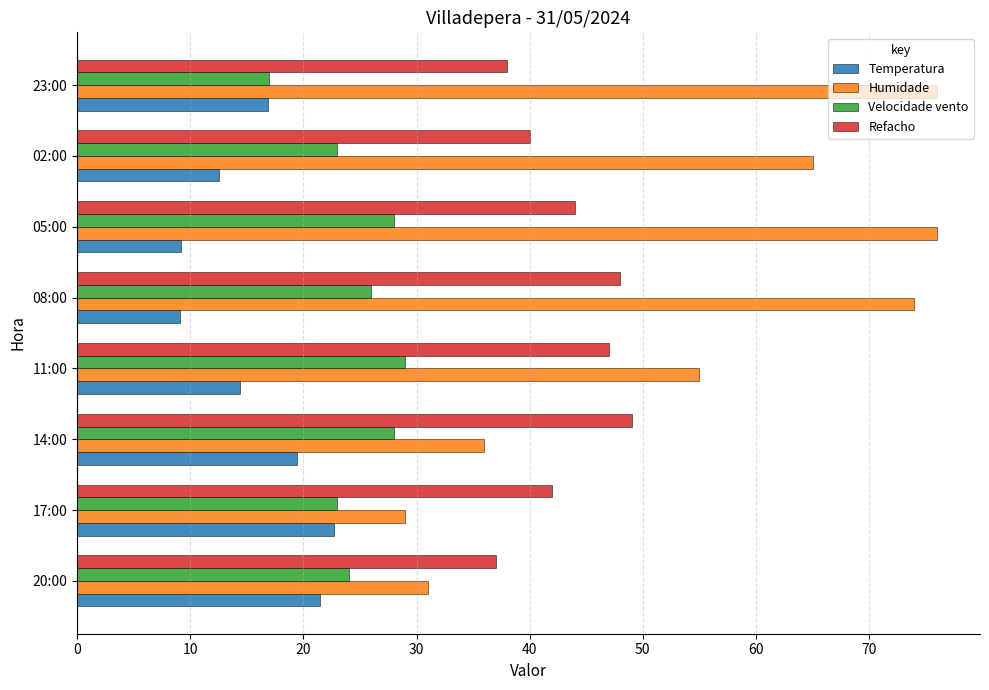

At how many categories does at least one series exceed 27?

8